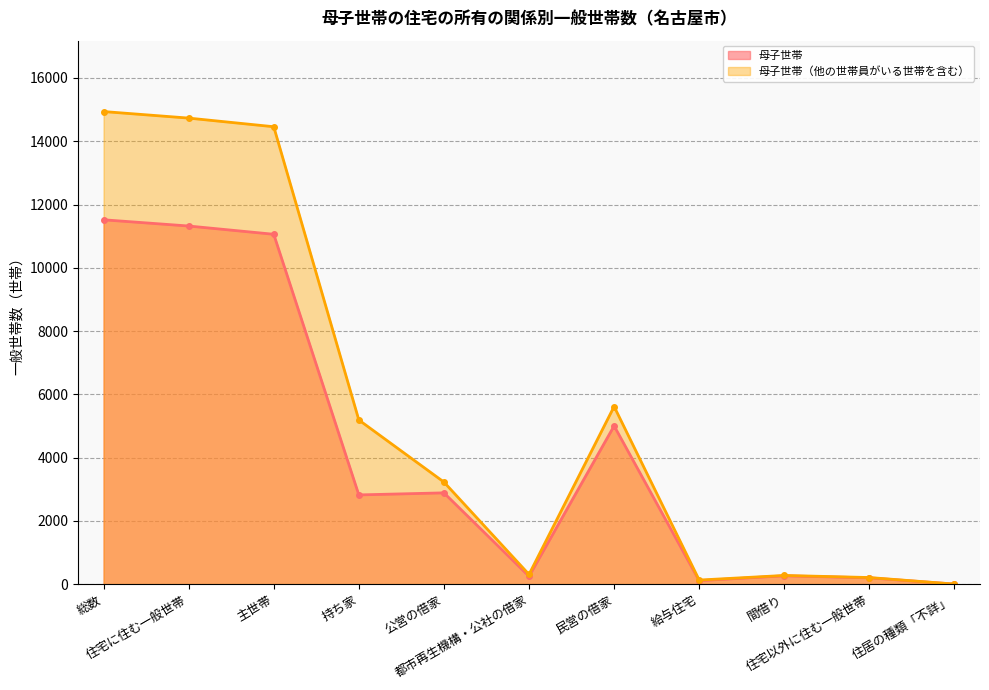

How many values in the 母子世帯（他の世帯員がいる世帯を含む） series exceed 3225?

5